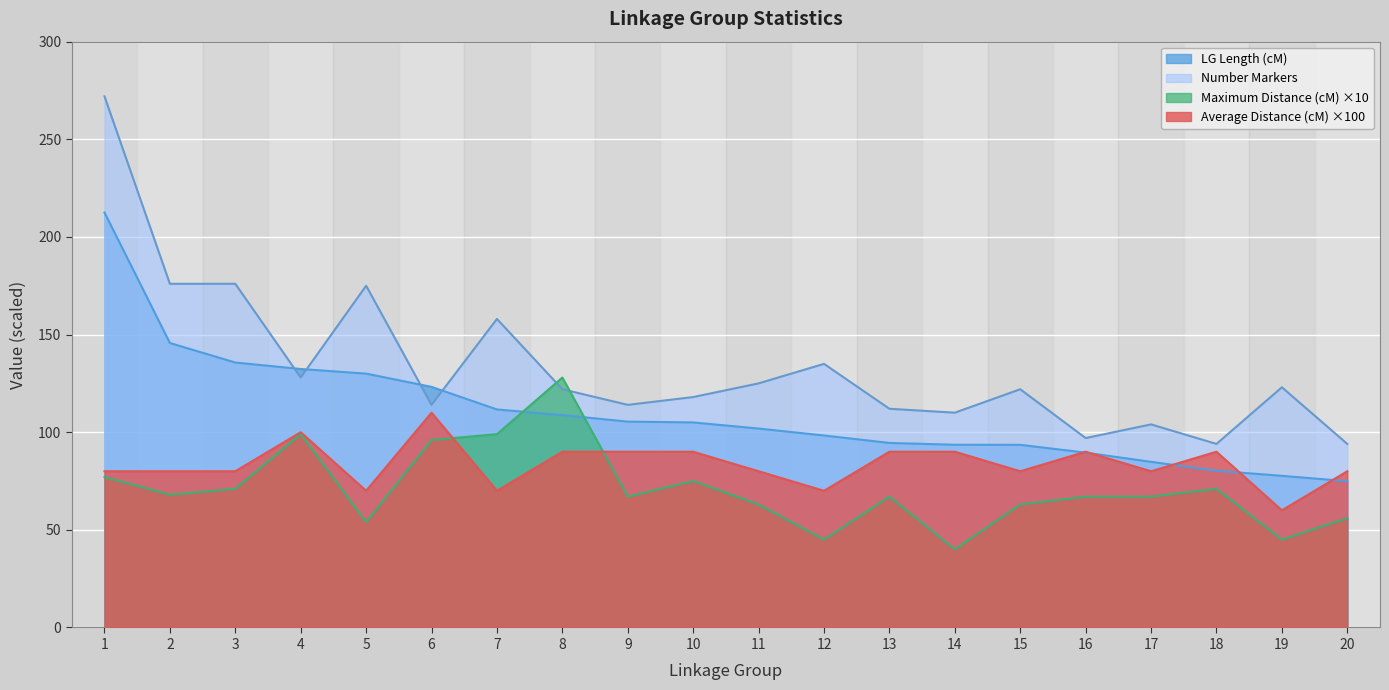

What is the sum of the Number Markers values at 17 and 2?

280.0